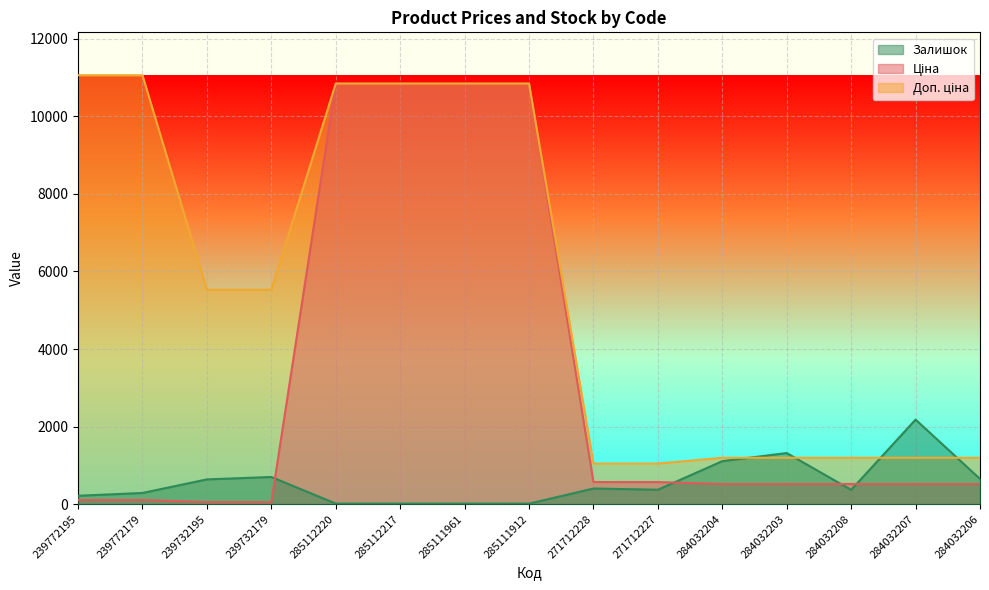

True or false: Ціна has a value of 522.2 at 284032207.

True